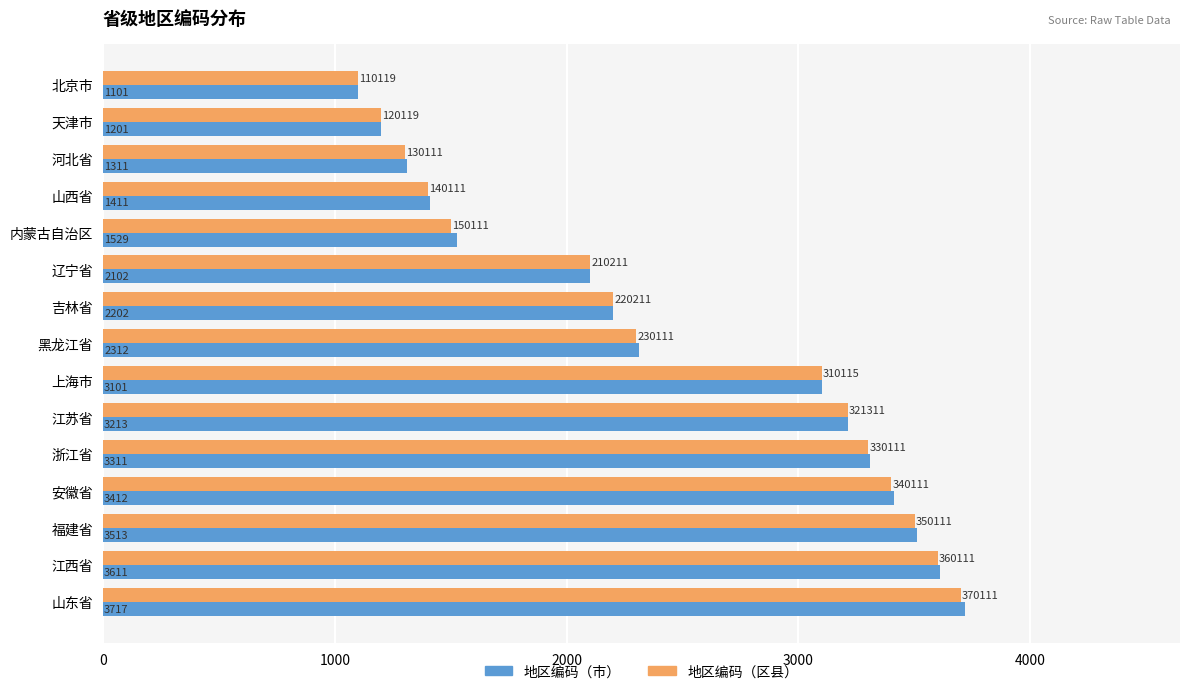

What is the total value across all series at 河北省?

2612